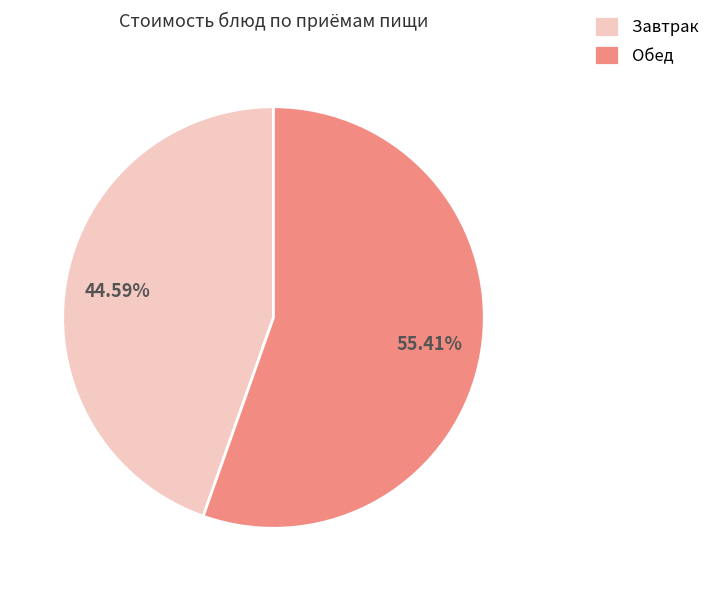

Does Завтрак account for over 50% of the chart?

No